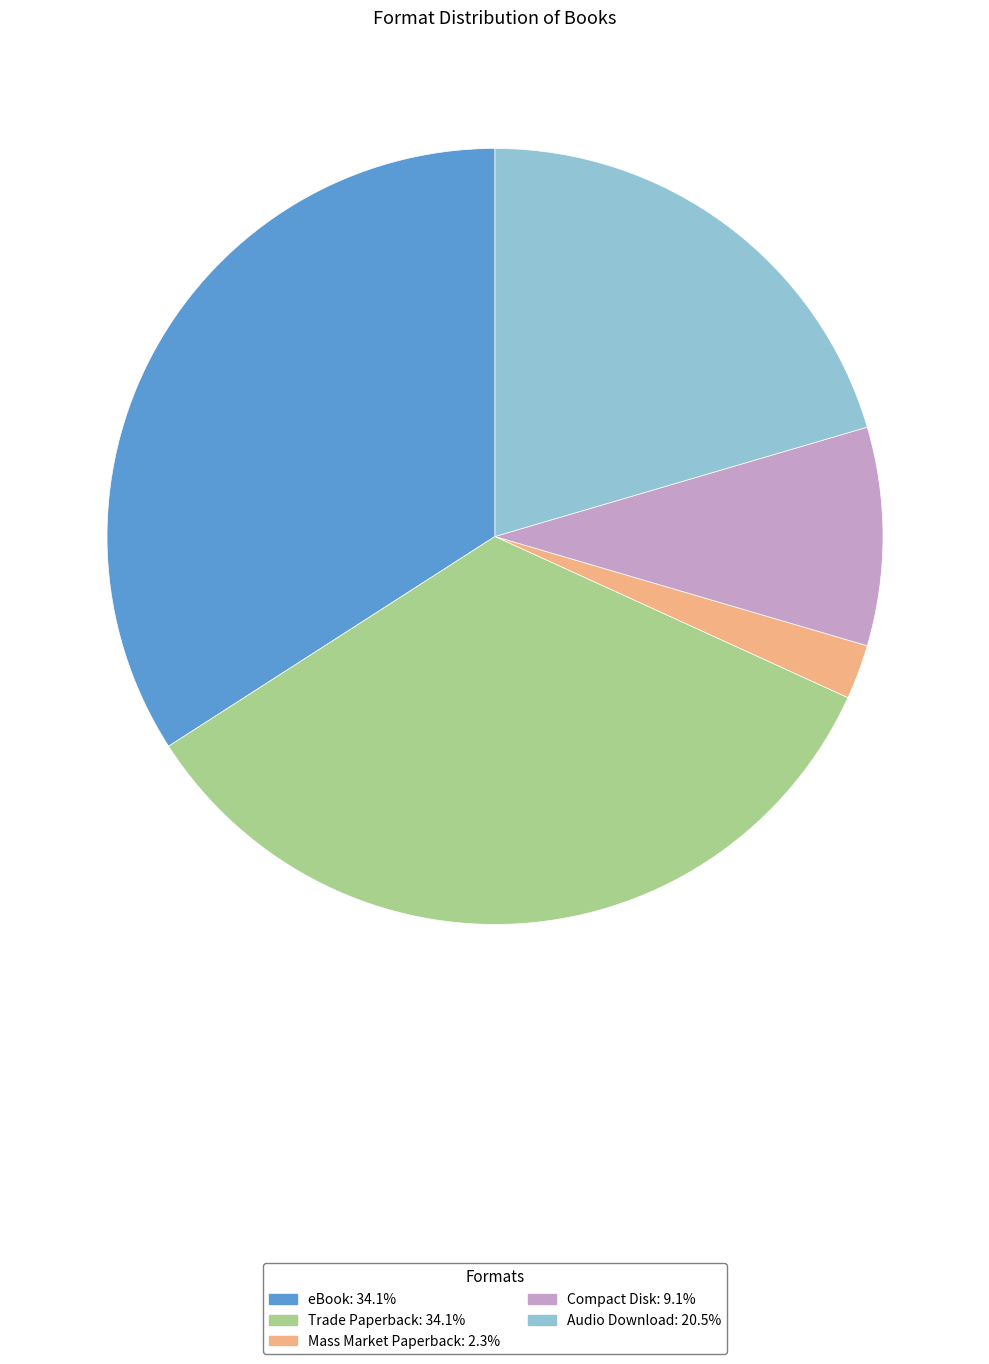

Is there a majority slice in this chart?

No